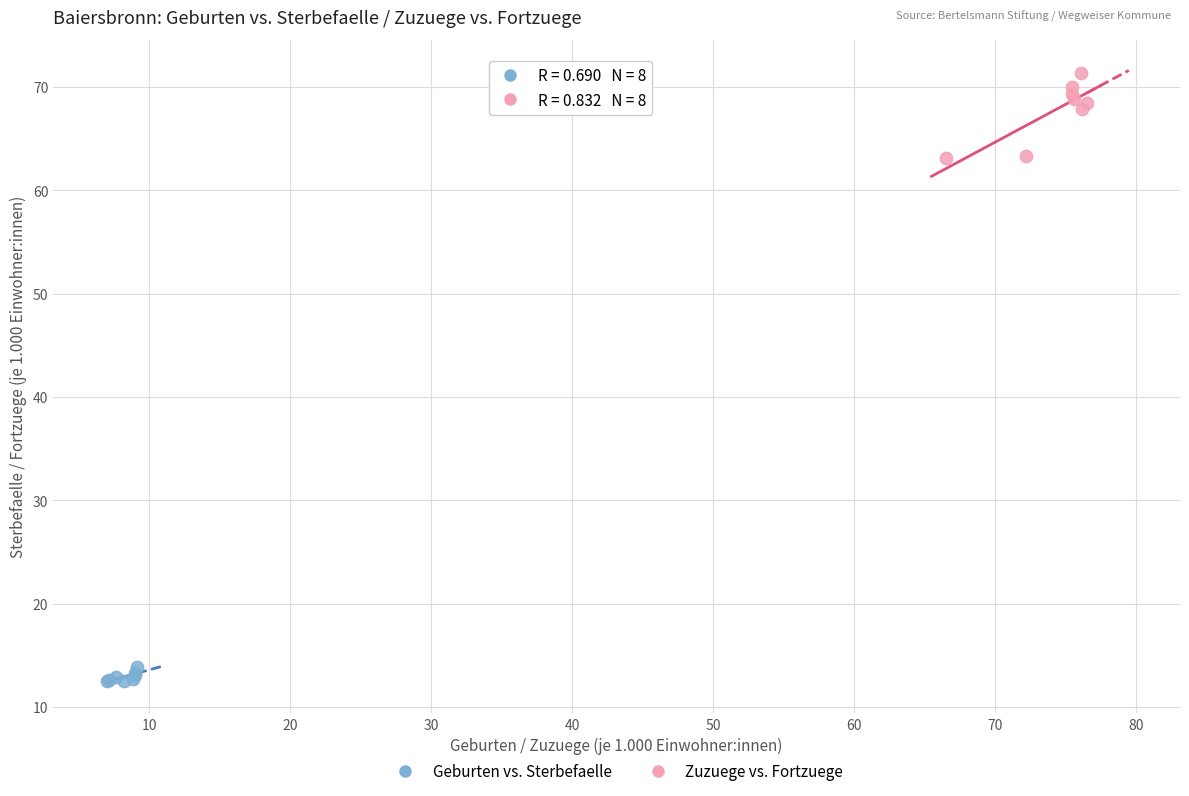

What are all the series names shown in the legend?

Geburten vs. Sterbefaelle, Zuzuege vs. Fortzuege